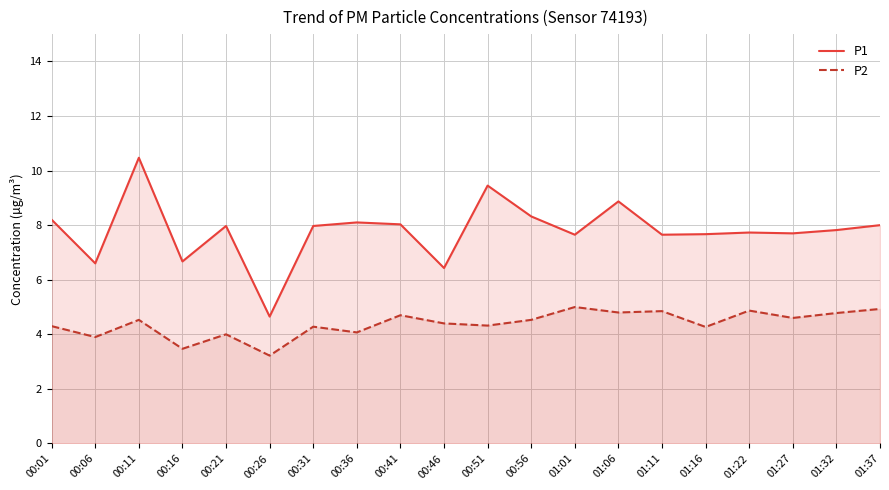

Between 00:26 and 01:11, which is larger?

01:11